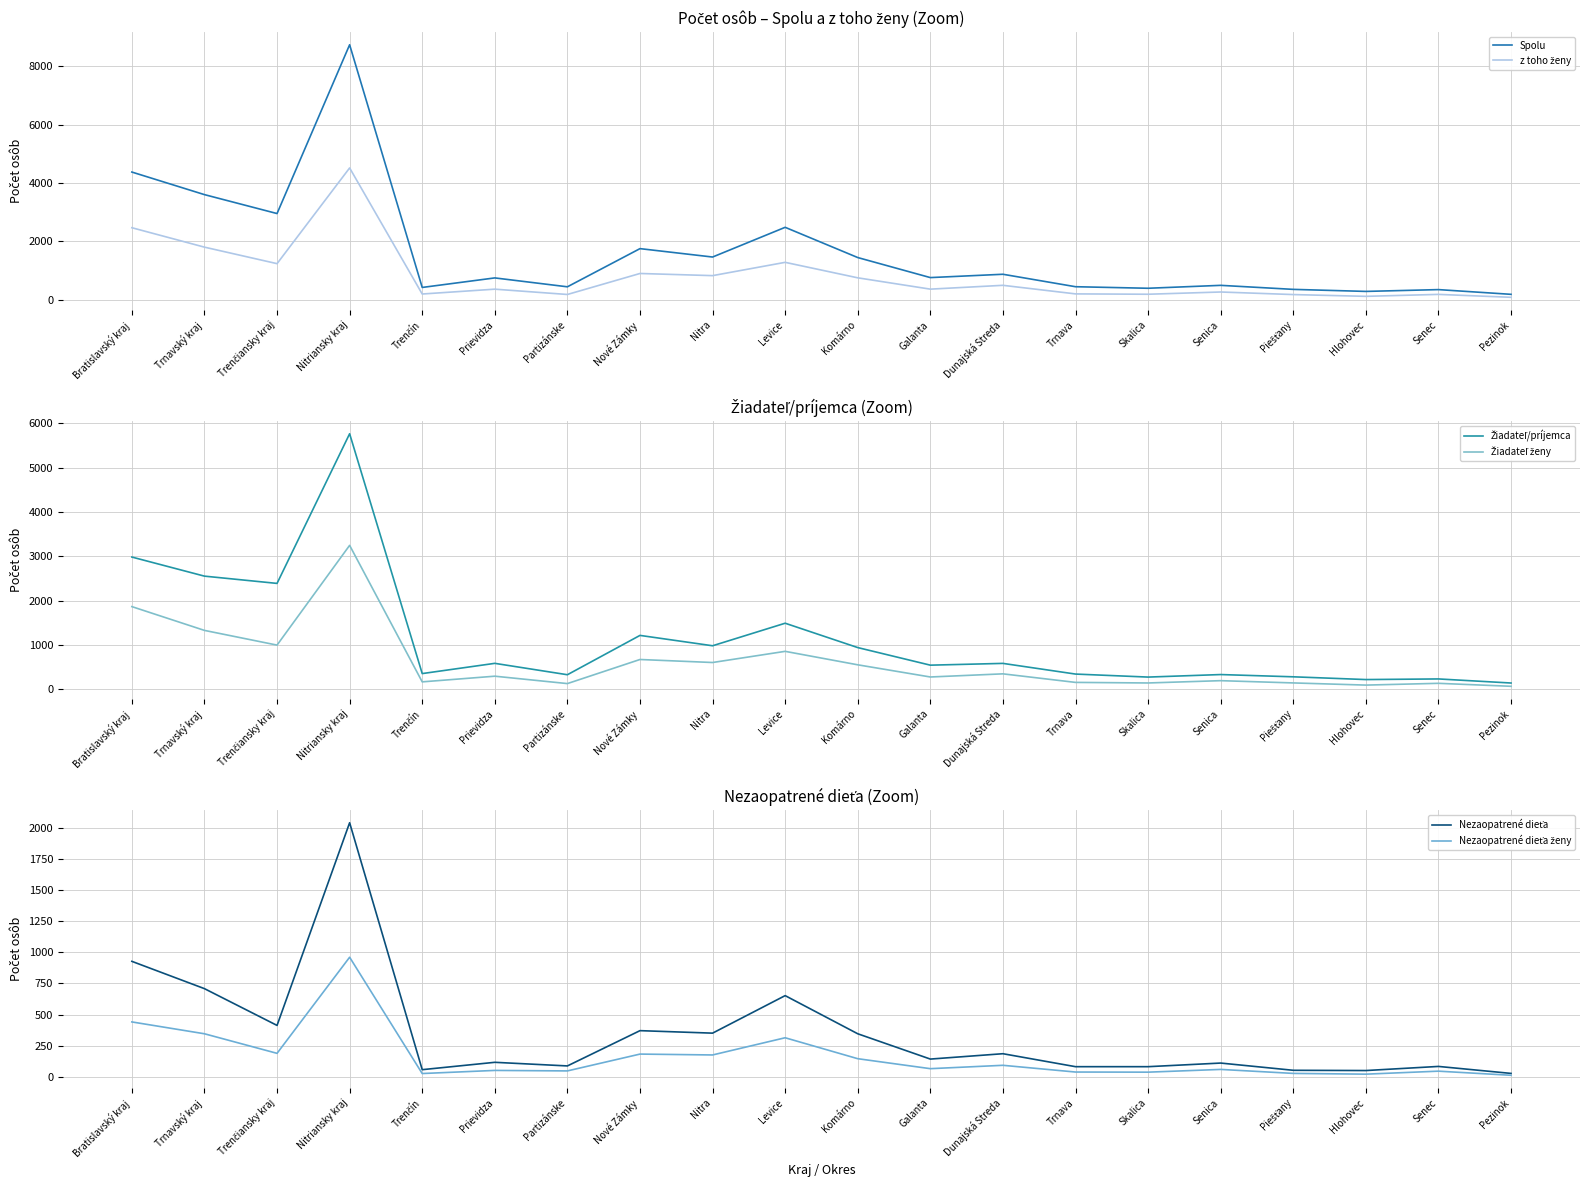

Rank the series at Prievidza from highest to lowest value.

Spolu, Žiadateľ/príjemca, z toho ženy, Žiadateľ ženy, Nezaopatrené dieťa, Nezaopatrené dieťa ženy